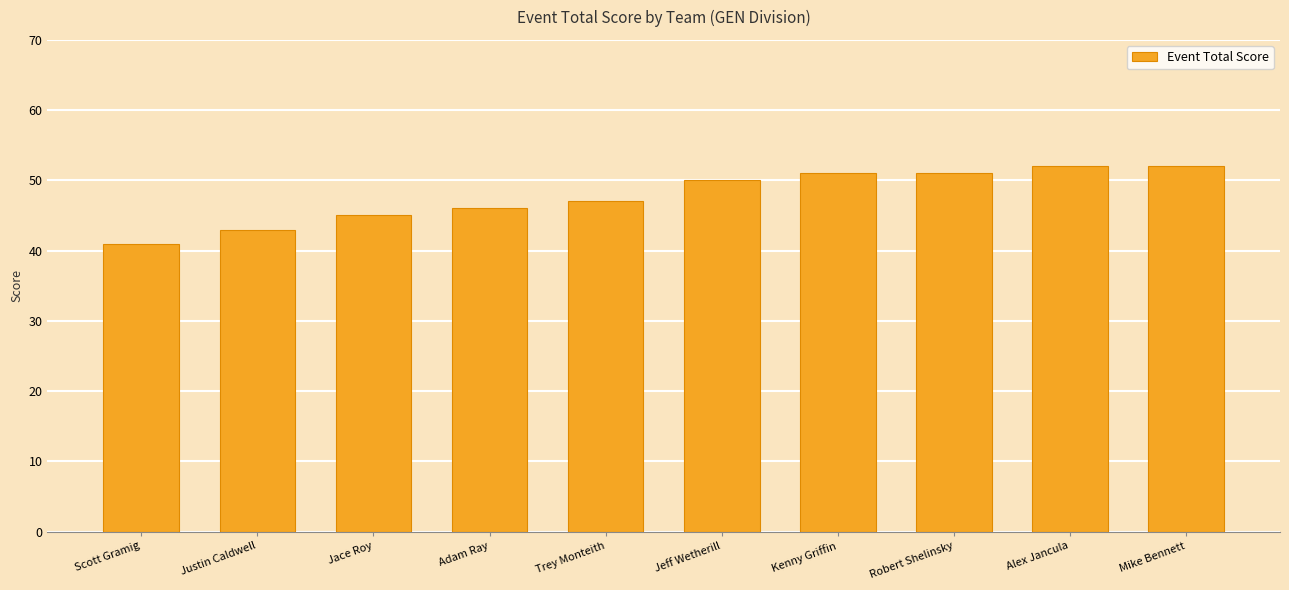

What is the sum of the values at Scott Gramig and Justin Caldwell?

84